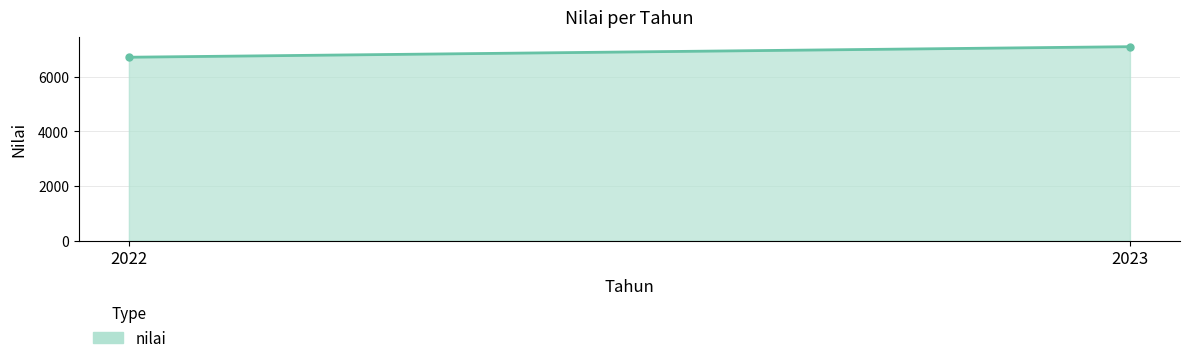

What is the change in value from 2022 to 2023?

+386.0